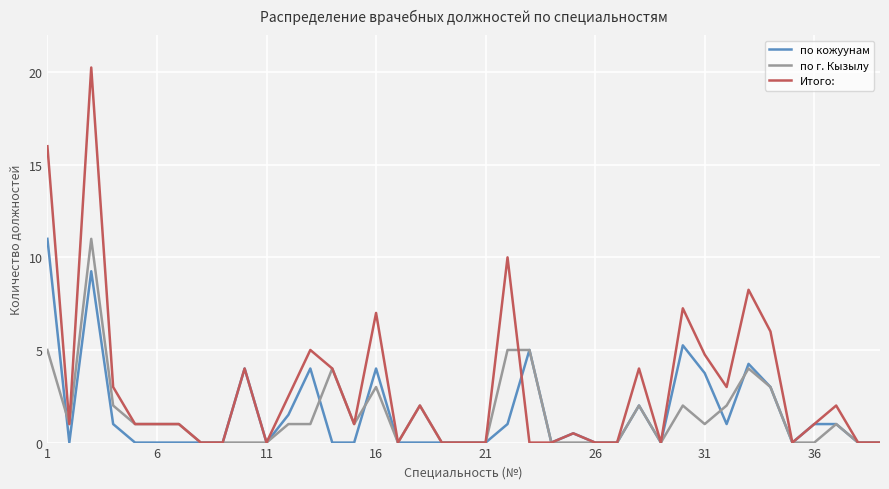

Which series has the largest range (max minus min)?

Итого: